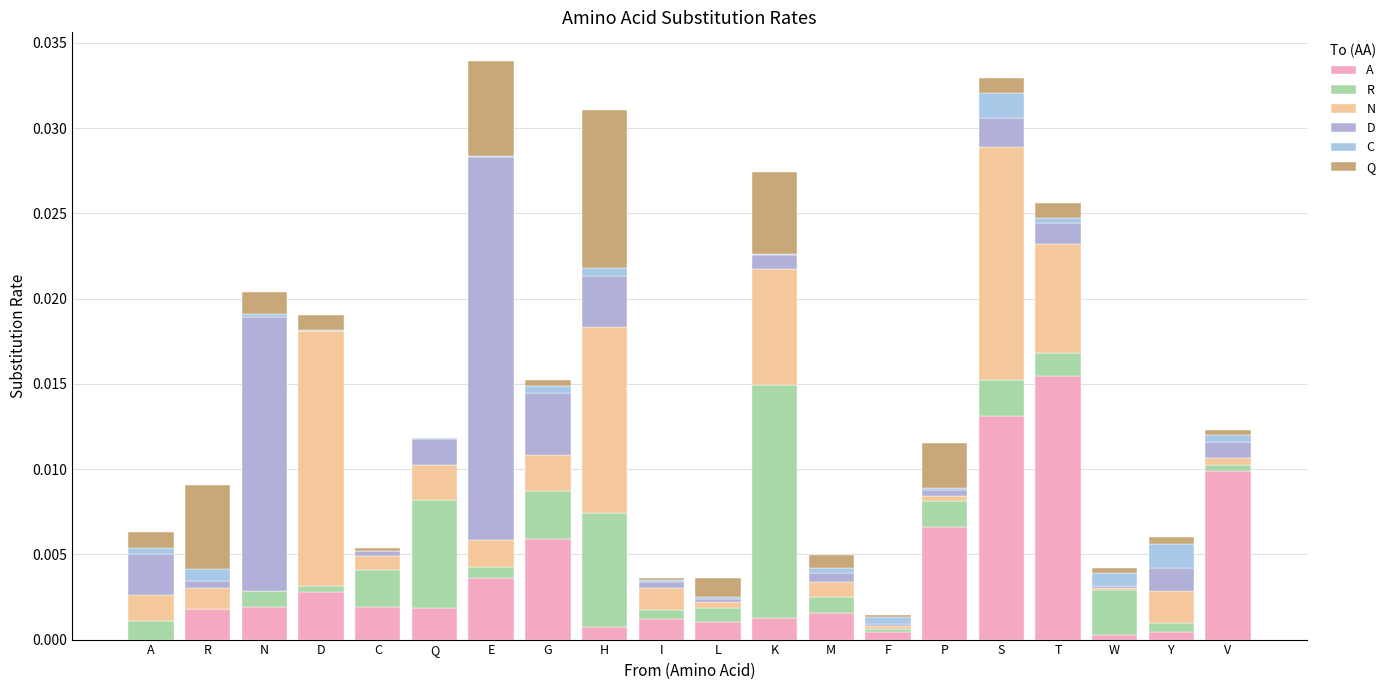

Does the chart contain stacked bars?

Yes